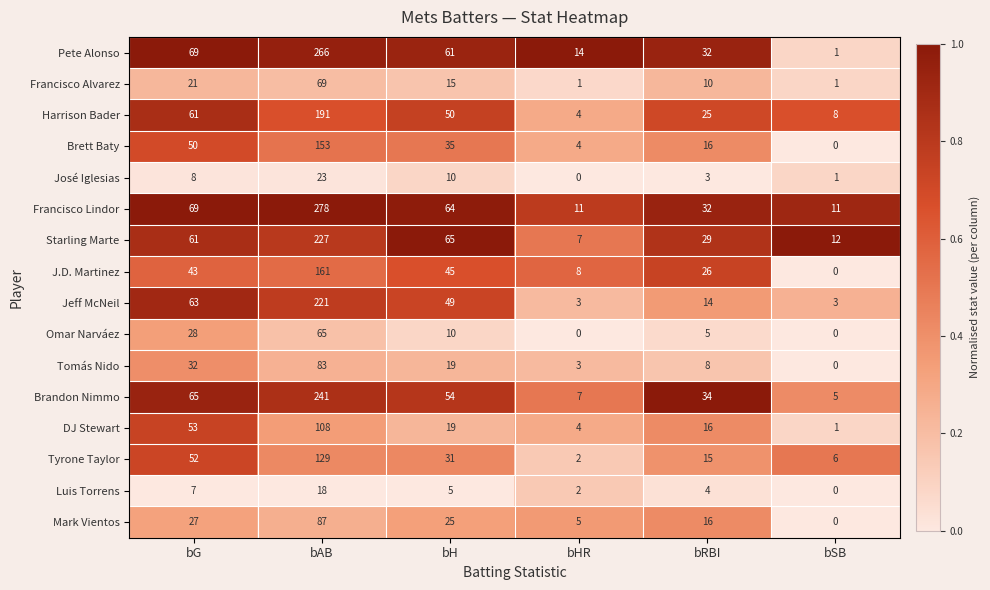

What is the average value of the Pete Alonso series?

74